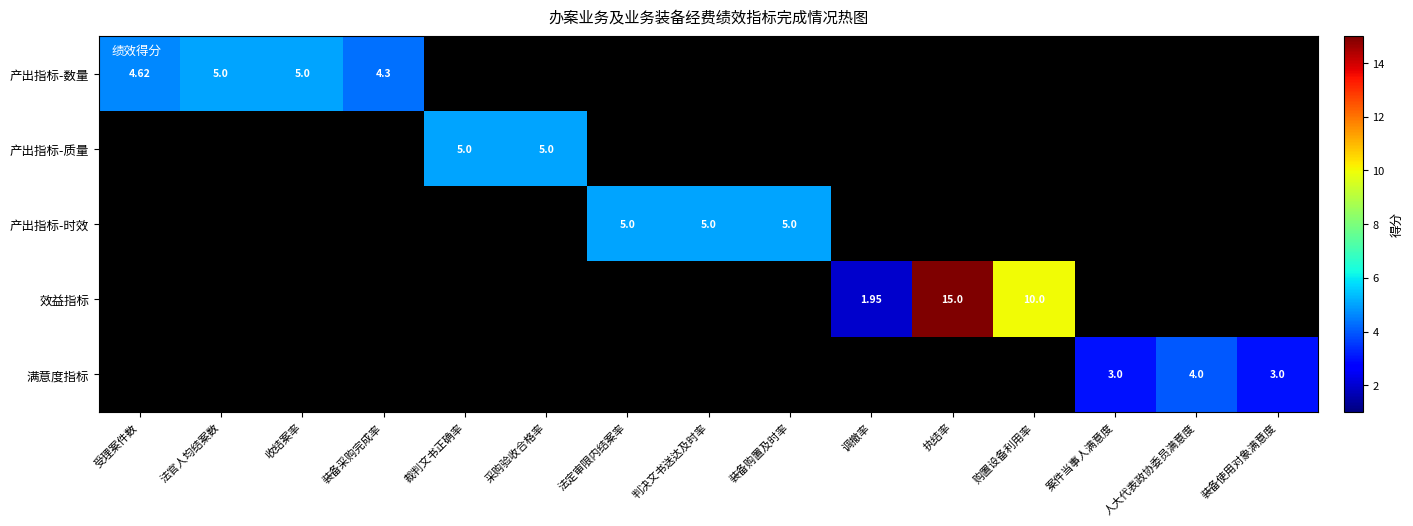

List the labels in order of 满意度指标 value, smallest first.

装备使用对象满意度, 受理案件数, 法官人均结案数, 收结案率, 装备采购完成率, 裁判文书正确率, 采购验收合格率, 法定审限内结案率, 判决文书送达及时率, 装备购置及时率, 调撤率, 执结率, 购置设备利用率, 案件当事人满意度, 人大代表政协委员满意度